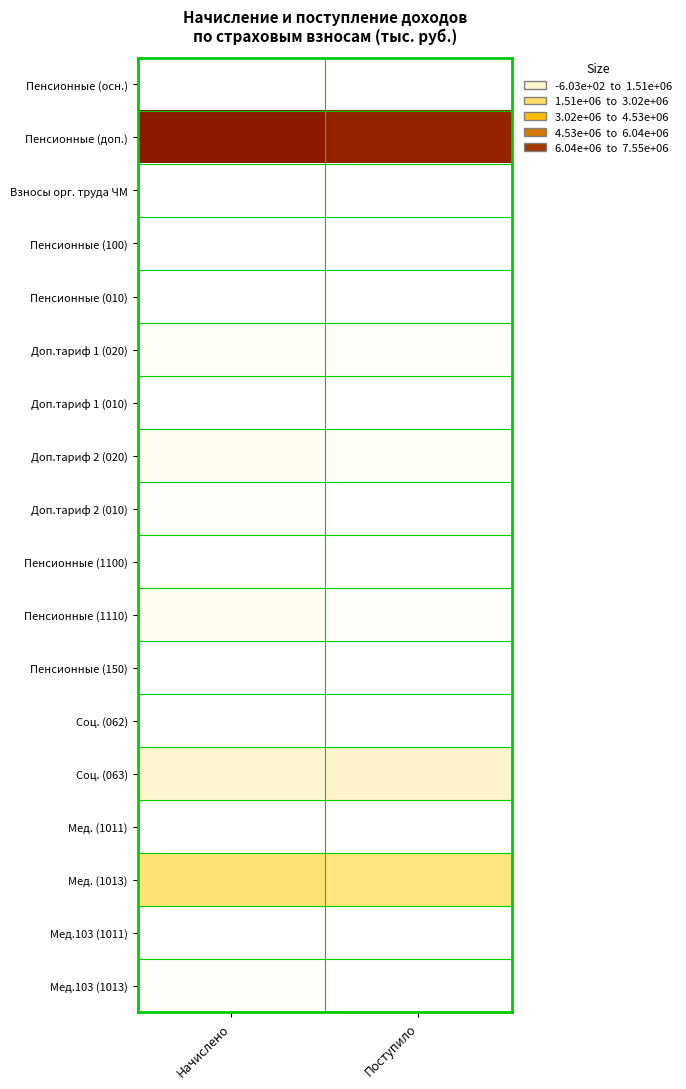

Reading left to right, transcribe all the data shown in this chart.

Пенсионные (осн.): Начислено=13147	Поступило=18930
Пенсионные (доп.): Начислено=7553825	Поступило=7267797
Взносы орг. труда ЧМ: Начислено=12155	Поступило=9799
Пенсионные (100): Начислено=100	Поступило=37
Пенсионные (010): Начислено=10	Поступило=16
Доп.тариф 1 (020): Начислено=119963	Поступило=116433
Доп.тариф 1 (010): Начислено=8993	Поступило=9162
Доп.тариф 2 (020): Начислено=185318	Поступило=170271
Доп.тариф 2 (010): Начислено=61805	Поступило=28286
Пенсионные (1100): Начислено=1328	Поступило=670
Пенсионные (1110): Начислено=207222	Поступило=111082
Пенсионные (150): Начислено=54	Поступило=131
Соц. (062): Начислено=62	Поступило=1086
Соц. (063): Начислено=692076	Поступило=766691
Мед. (1011): Начислено=2631	Поступило=-603
Мед. (1013): Начислено=2091439	Поступило=1924298
Мед.103 (1011): Начислено=217	Поступило=1165
Мед.103 (1013): Начислено=41911	Поступило=18659